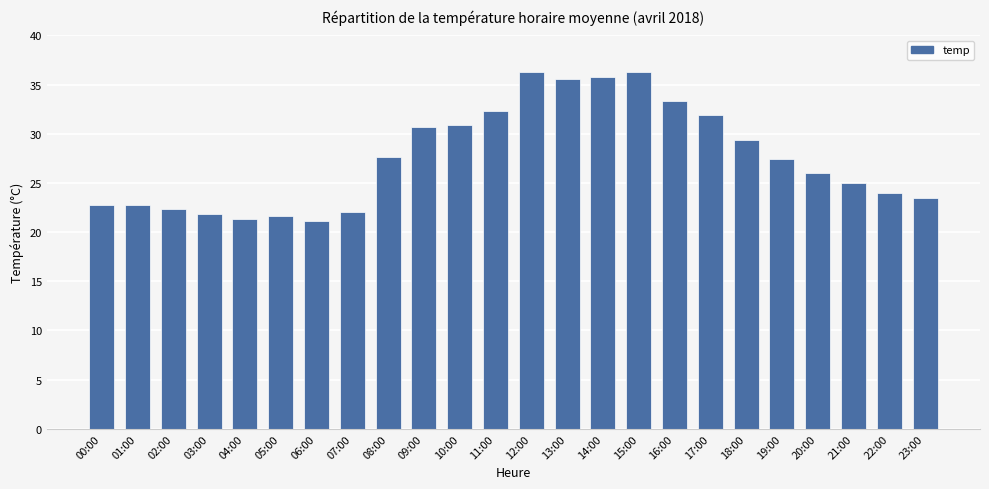

What is the average value?

27.6